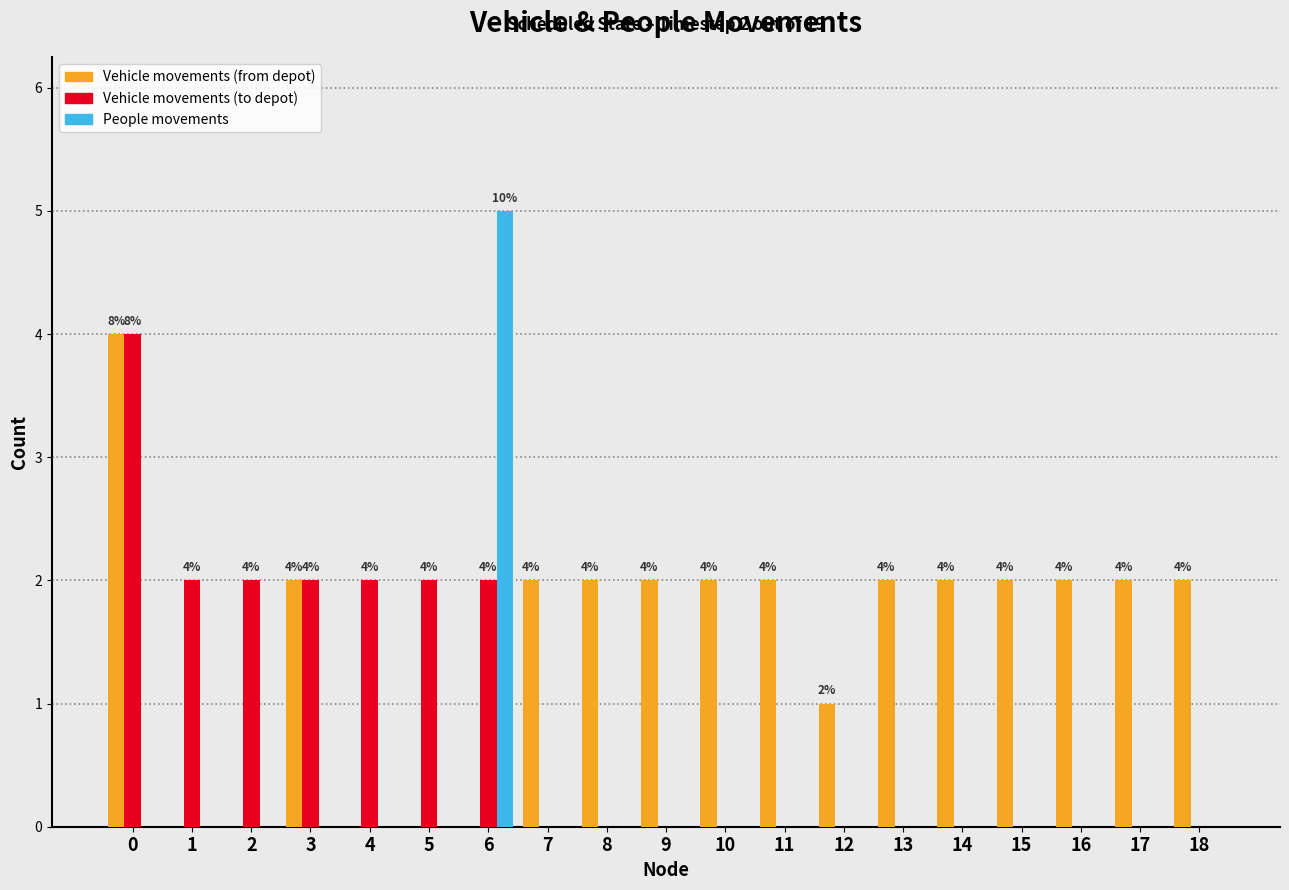

Which series has the largest total across all categories?

Vehicle movements (from depot)